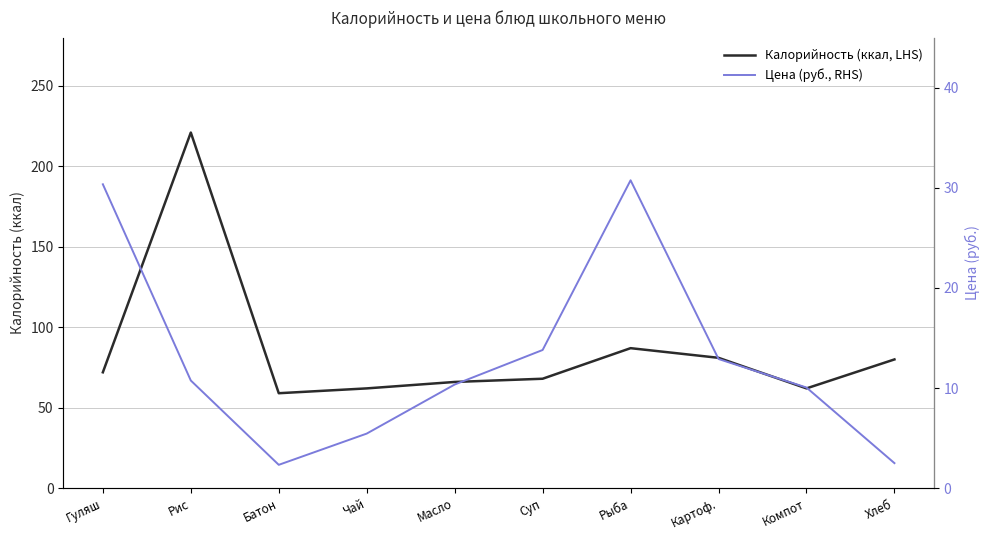

The Калорийность (ккал, LHS) series shows 62.0 at Компот. True or false?

True